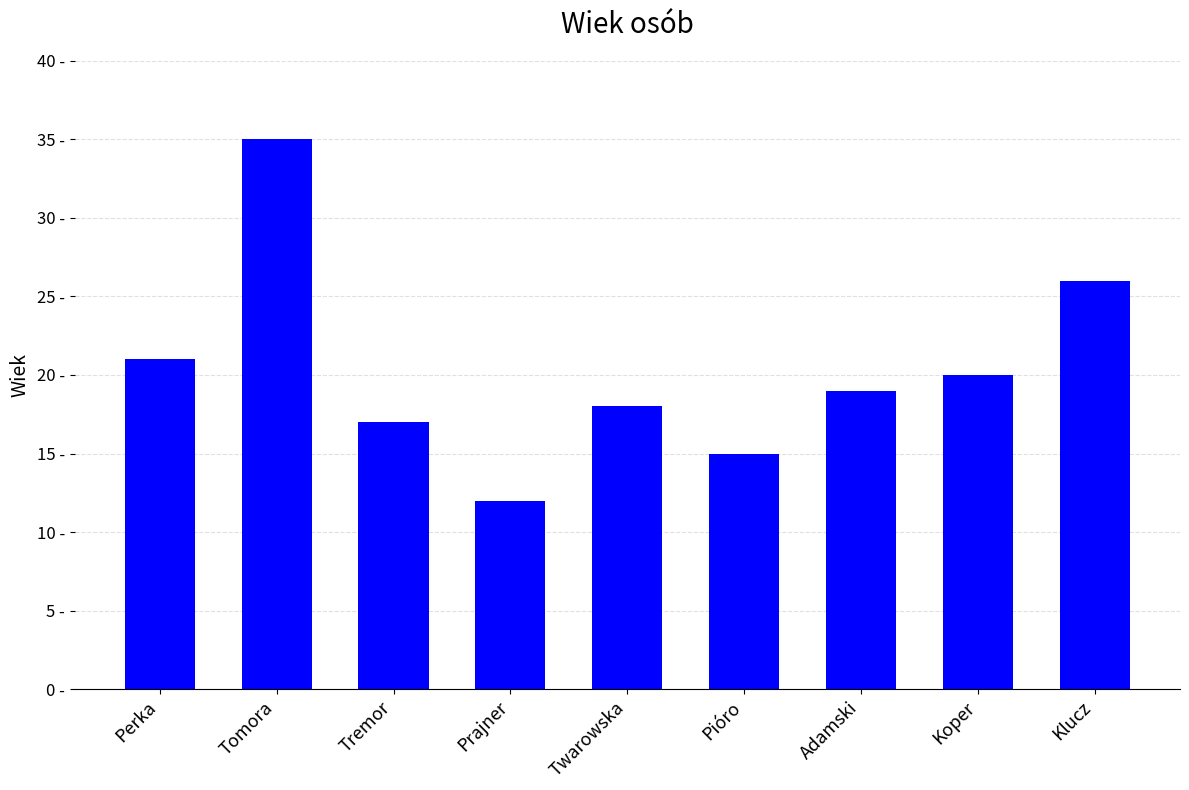

What is the change in value from Pióro to Klucz?

+11